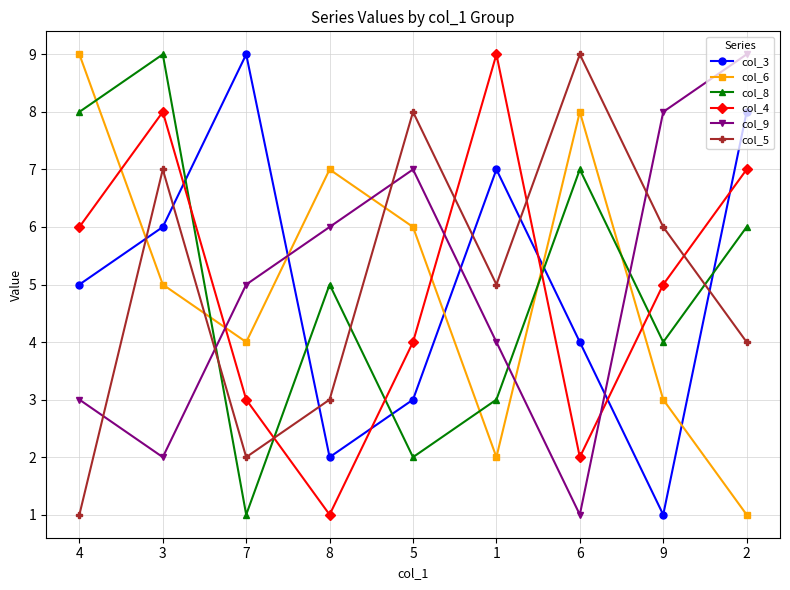

What position from the left is 7?

3